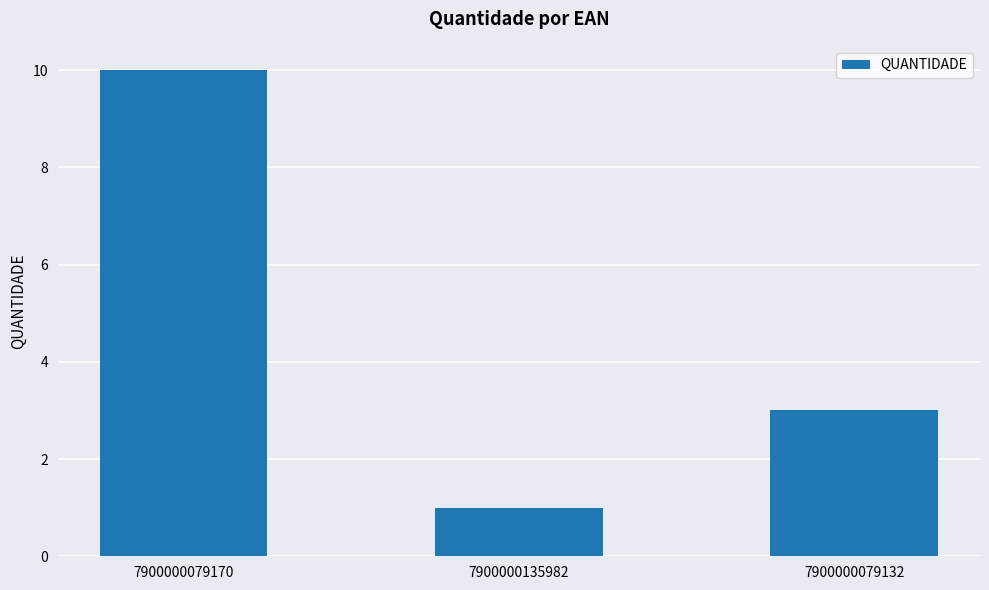

True or false: the data shows 1 at 7900000079132.

False